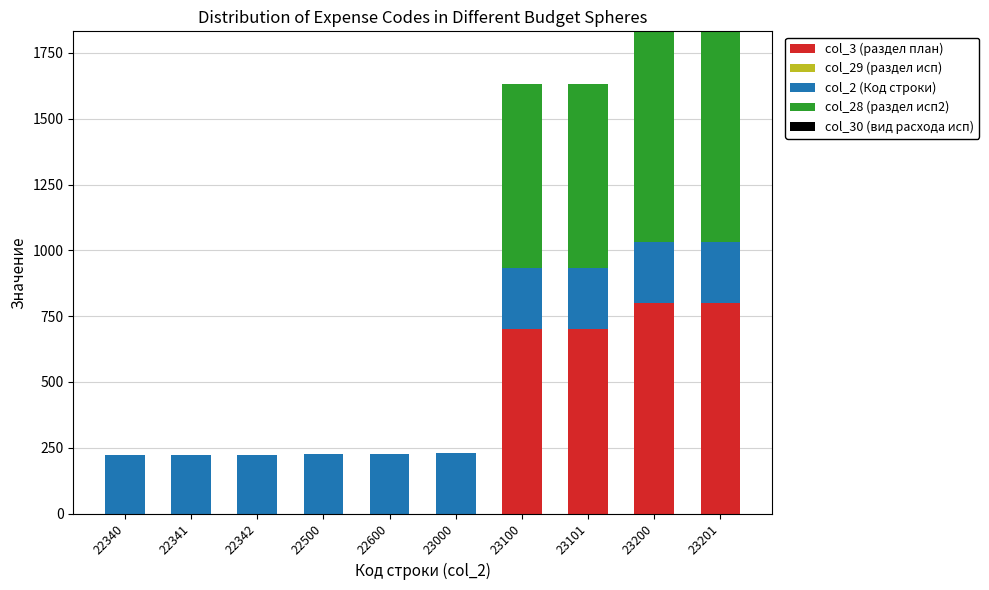

Is it true that col_3 (раздел план) equals 1150.5 at 23101?

False